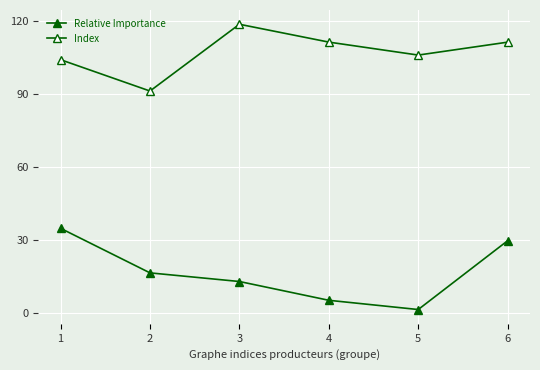

At which category is the sum across all series the highest?

6